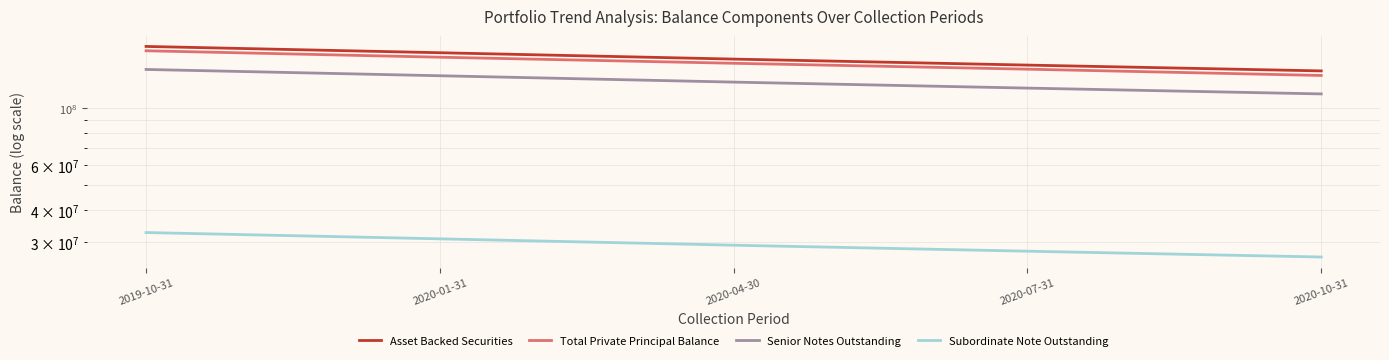

True or false: Asset Backed Securities and Senior Notes Outstanding cross at least once.

False